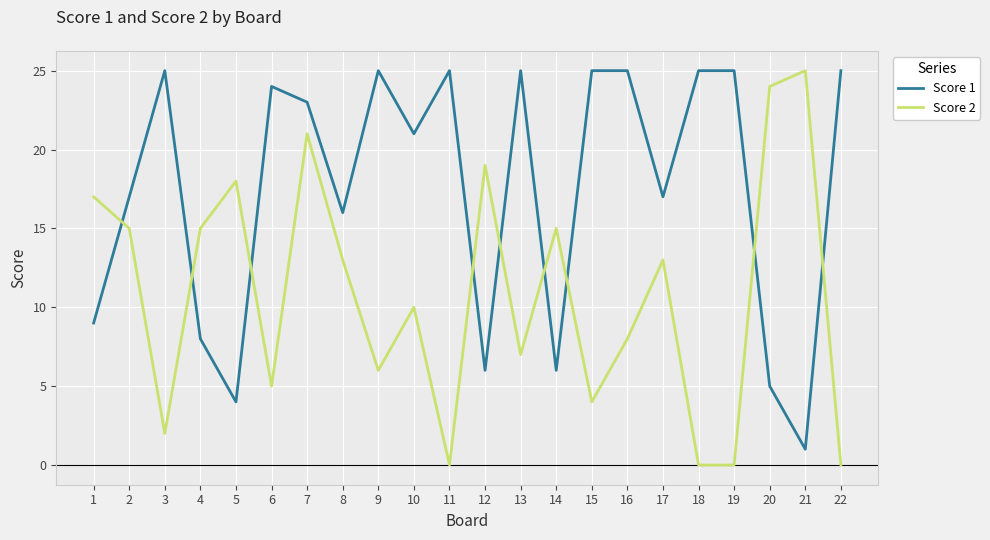

Is this an area chart (filled region under the line)?

No